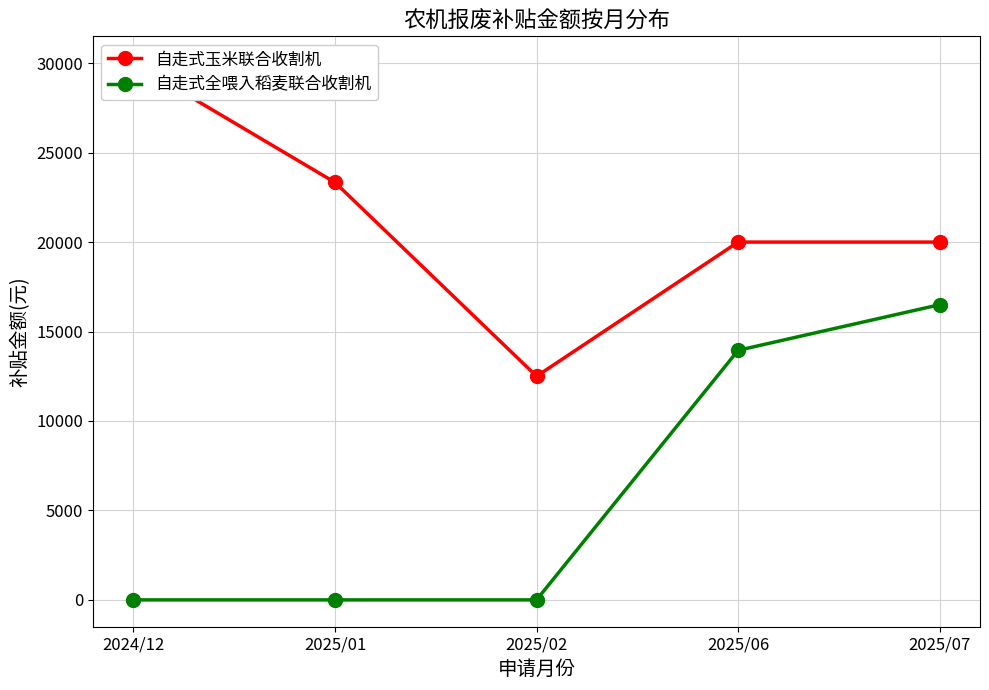

What is the difference between the maximum and minimum values in the 自走式玉米联合收割机 series?

17500